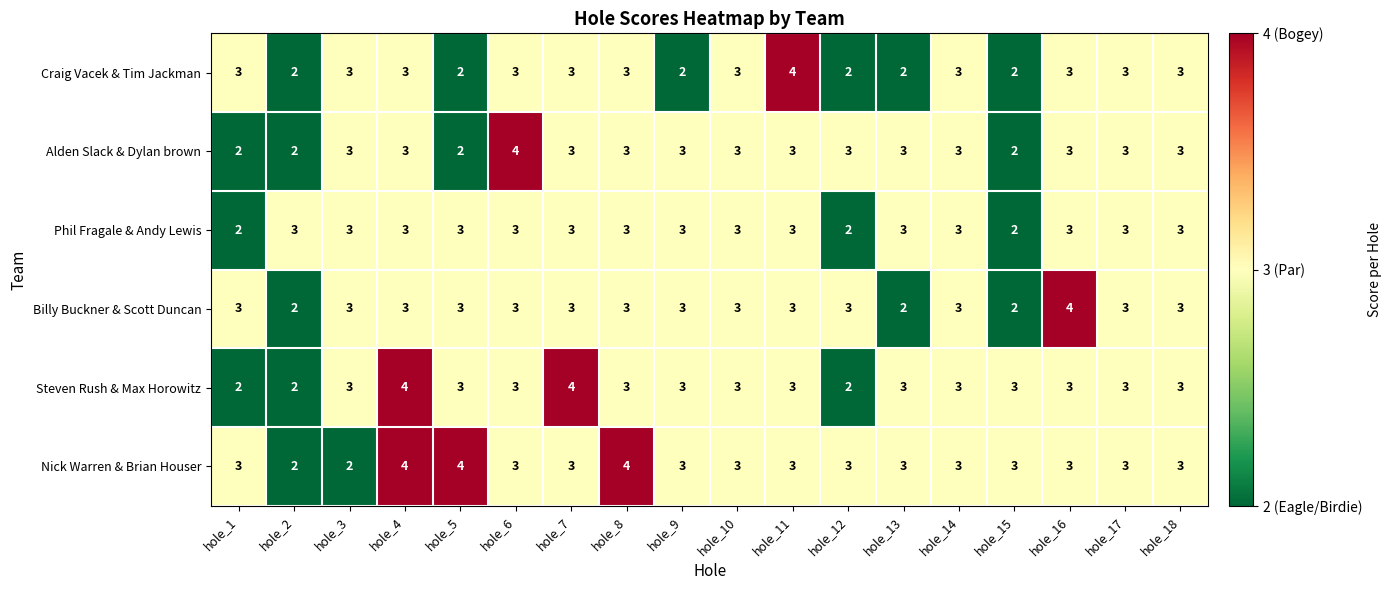

What is the sum of the Alden Slack & Dylan brown values at hole_13 and hole_10?

6